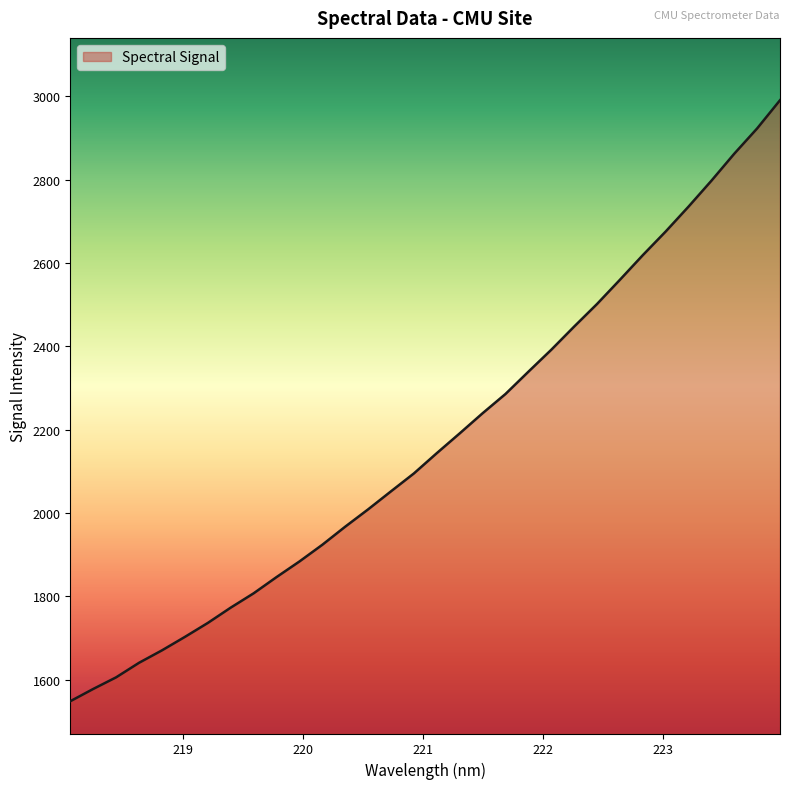

What is the difference between the maximum and minimum values?

1442.1